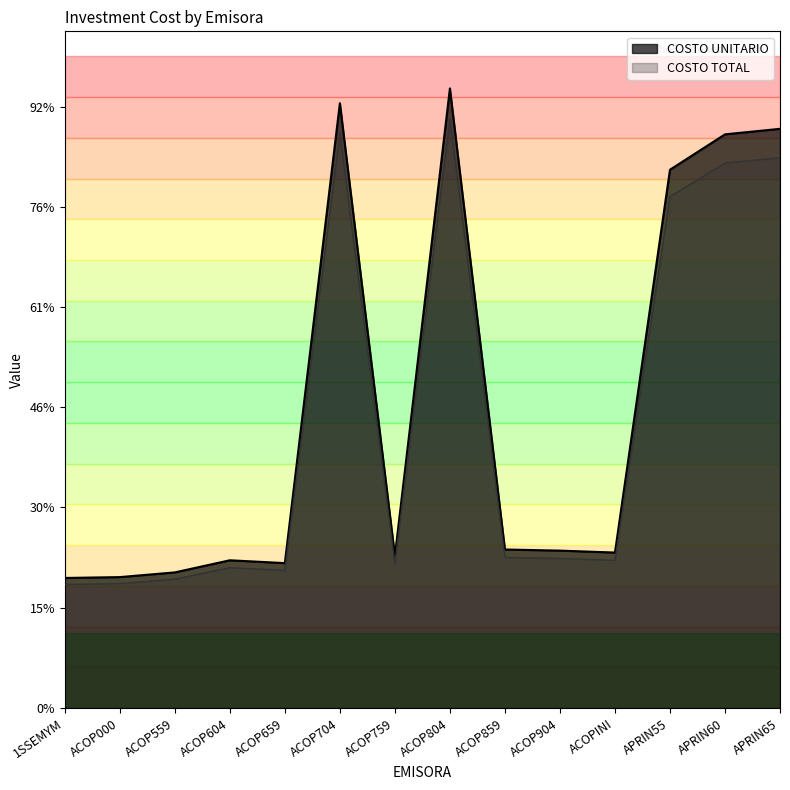

At how many categories does at least one series exceed 4?

5